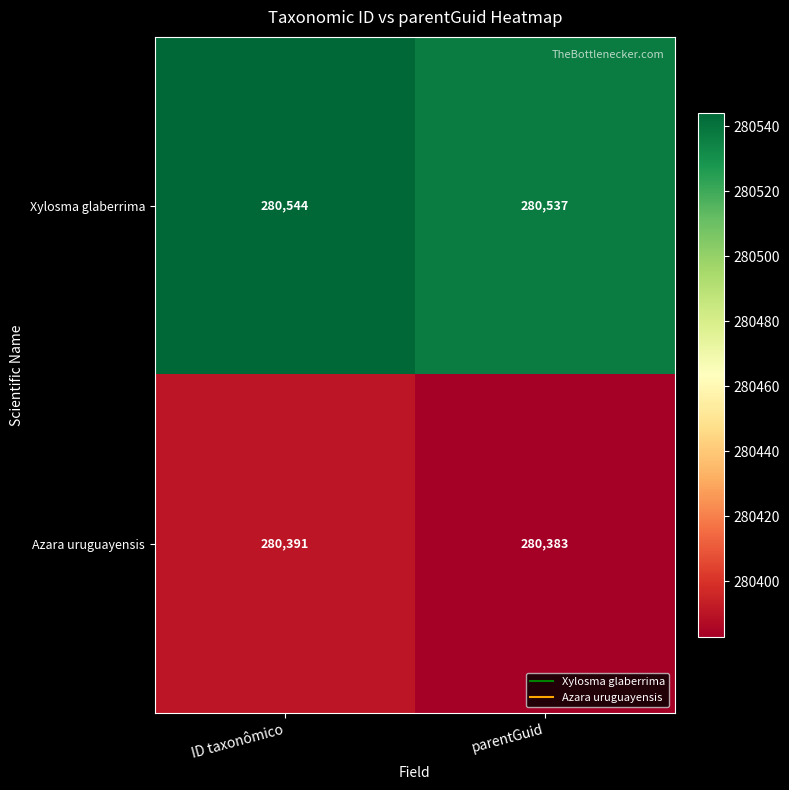

Count the number of categories in the chart.

2